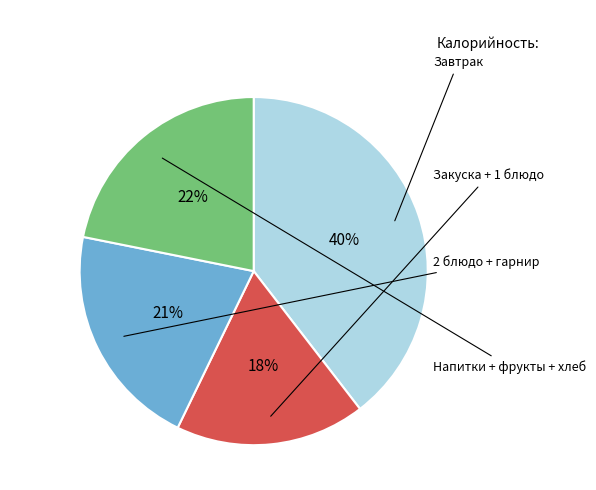

Is there a majority slice in this chart?

No